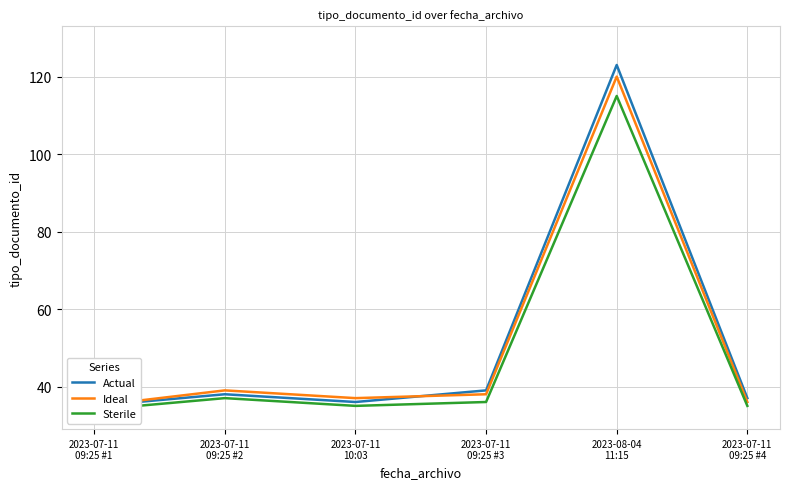

True or false: Actual and Sterile intersect in this chart.

False